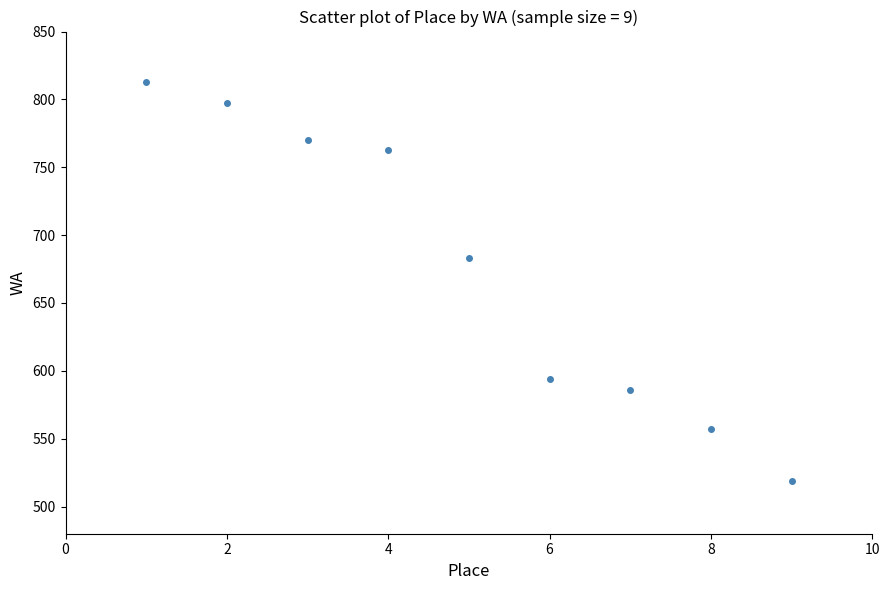

What Y value in the scatter plot is closest to 666?

683